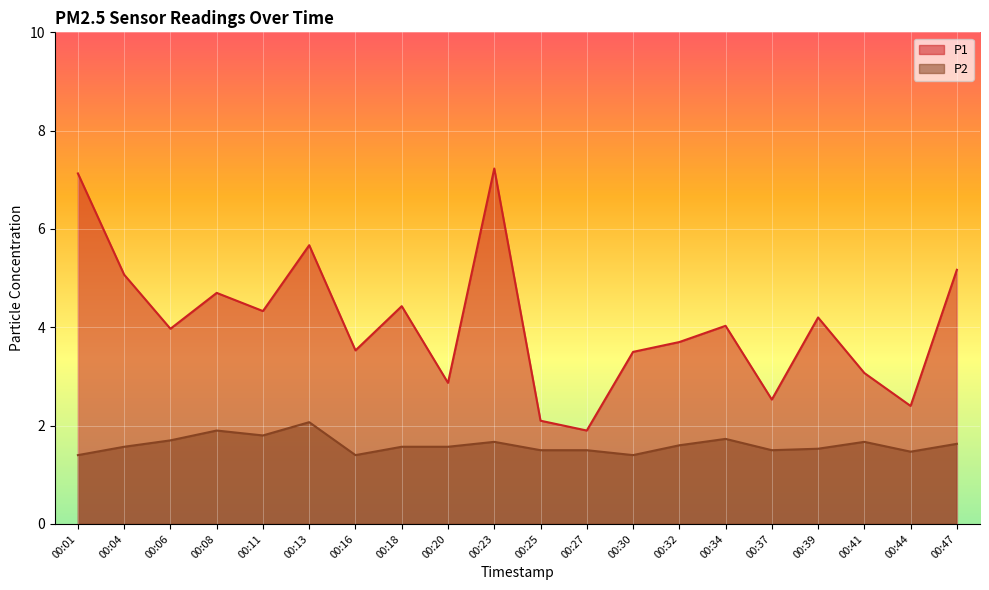

Reading right to left, extract all data points from this chart.

P1: 00:47=5.2	00:44=2.4	00:41=3.1	00:39=4.2	00:37=2.5	00:34=4.0	00:32=3.7	00:30=3.5	00:27=1.9	00:25=2.1	00:23=7.2	00:20=2.9	00:18=4.4	00:16=3.5	00:13=5.7	00:11=4.3	00:08=4.7	00:06=4.0	00:04=5.1	00:01=7.1
P2: 00:47=1.6	00:44=1.5	00:41=1.7	00:39=1.5	00:37=1.5	00:34=1.7	00:32=1.6	00:30=1.4	00:27=1.5	00:25=1.5	00:23=1.7	00:20=1.6	00:18=1.6	00:16=1.4	00:13=2.1	00:11=1.8	00:08=1.9	00:06=1.7	00:04=1.6	00:01=1.4